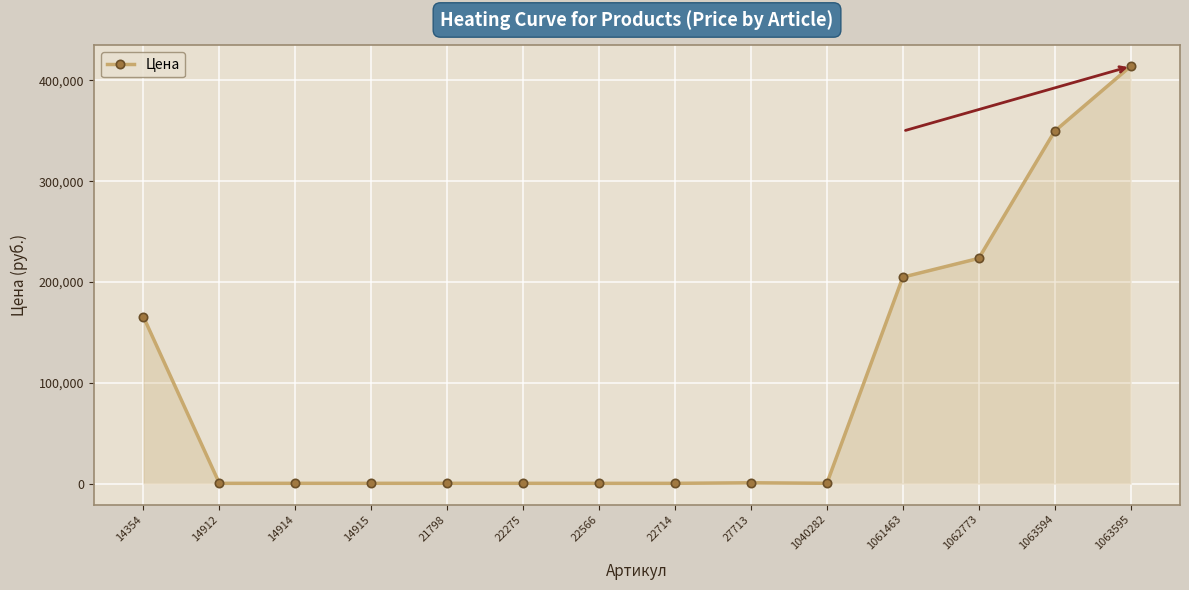

Which has a higher value, 27713 or 1063595?

1063595